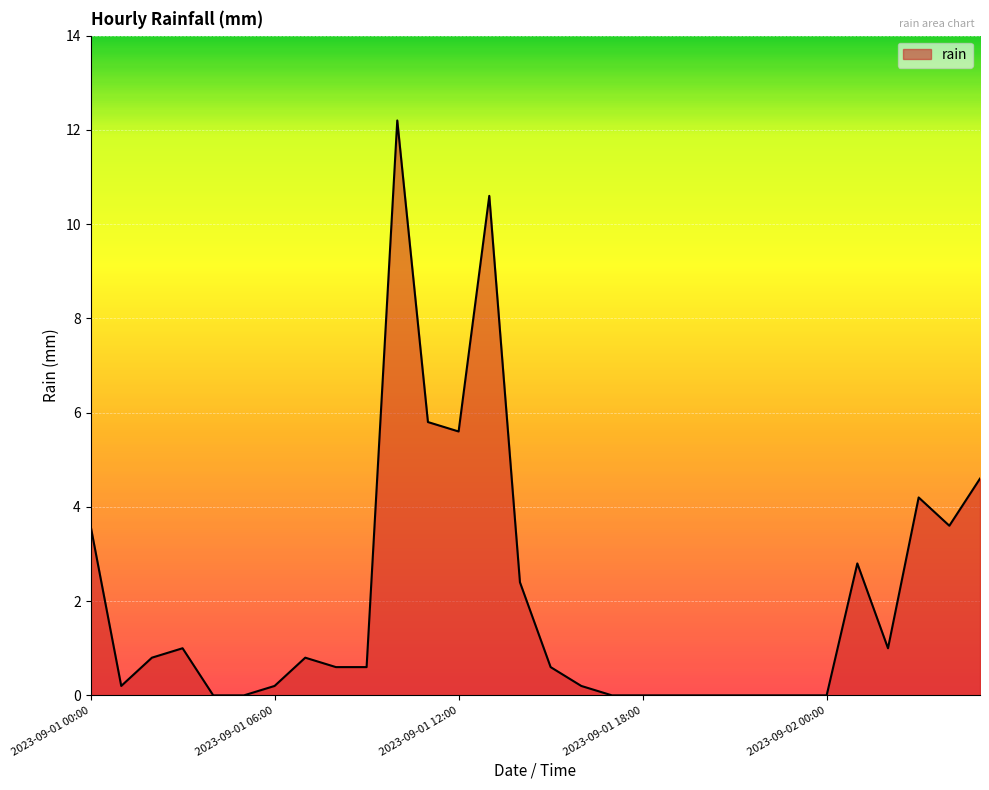

What is the difference between the maximum and minimum values?

12.2